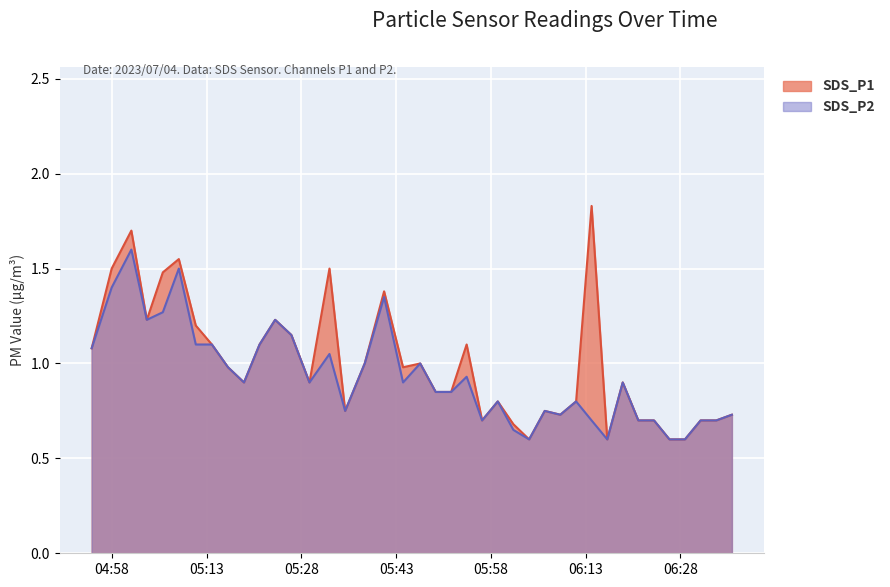

Reading left to right, extract all data points from this chart.

SDS_P1: 2023/07/04 04:54:47=1.1	2023/07/04 04:57:57=1.5	2023/07/04 05:01:04=1.7	2023/07/04 05:03:31=1.2	2023/07/04 05:06:03=1.5	2023/07/04 05:08:35=1.6	2023/07/04 05:11:16=1.2	2023/07/04 05:13:49=1.1	2023/07/04 05:16:22=1.0	2023/07/04 05:18:54=0.9	2023/07/04 05:21:22=1.1	2023/07/04 05:23:50=1.2	2023/07/04 05:26:24=1.1	2023/07/04 05:29:16=0.9	2023/07/04 05:32:26=1.5	2023/07/04 05:34:55=0.8	2023/07/04 05:38:01=1.0	2023/07/04 05:41:05=1.4	2023/07/04 05:44:05=1.0	2023/07/04 05:46:48=1.0	2023/07/04 05:49:15=0.8	2023/07/04 05:51:42=0.8	2023/07/04 05:54:09=1.1	2023/07/04 05:56:36=0.7	2023/07/04 05:59:05=0.8	2023/07/04 06:01:33=0.7	2023/07/04 06:04:03=0.6	2023/07/04 06:06:31=0.8	2023/07/04 06:08:59=0.7	2023/07/04 06:11:29=0.8	2023/07/04 06:13:56=1.8	2023/07/04 06:16:25=0.6	2023/07/04 06:18:52=0.9	2023/07/04 06:21:20=0.7	2023/07/04 06:23:49=0.7	2023/07/04 06:26:16=0.6	2023/07/04 06:28:43=0.6	2023/07/04 06:31:12=0.7	2023/07/04 06:33:41=0.7	2023/07/04 06:36:09=0.7
SDS_P2: 2023/07/04 04:54:47=1.1	2023/07/04 04:57:57=1.4	2023/07/04 05:01:04=1.6	2023/07/04 05:03:31=1.2	2023/07/04 05:06:03=1.3	2023/07/04 05:08:35=1.5	2023/07/04 05:11:16=1.1	2023/07/04 05:13:49=1.1	2023/07/04 05:16:22=1.0	2023/07/04 05:18:54=0.9	2023/07/04 05:21:22=1.1	2023/07/04 05:23:50=1.2	2023/07/04 05:26:24=1.1	2023/07/04 05:29:16=0.9	2023/07/04 05:32:26=1.1	2023/07/04 05:34:55=0.8	2023/07/04 05:38:01=1.0	2023/07/04 05:41:05=1.4	2023/07/04 05:44:05=0.9	2023/07/04 05:46:48=1.0	2023/07/04 05:49:15=0.8	2023/07/04 05:51:42=0.8	2023/07/04 05:54:09=0.9	2023/07/04 05:56:36=0.7	2023/07/04 05:59:05=0.8	2023/07/04 06:01:33=0.7	2023/07/04 06:04:03=0.6	2023/07/04 06:06:31=0.8	2023/07/04 06:08:59=0.7	2023/07/04 06:11:29=0.8	2023/07/04 06:13:56=0.7	2023/07/04 06:16:25=0.6	2023/07/04 06:18:52=0.9	2023/07/04 06:21:20=0.7	2023/07/04 06:23:49=0.7	2023/07/04 06:26:16=0.6	2023/07/04 06:28:43=0.6	2023/07/04 06:31:12=0.7	2023/07/04 06:33:41=0.7	2023/07/04 06:36:09=0.7